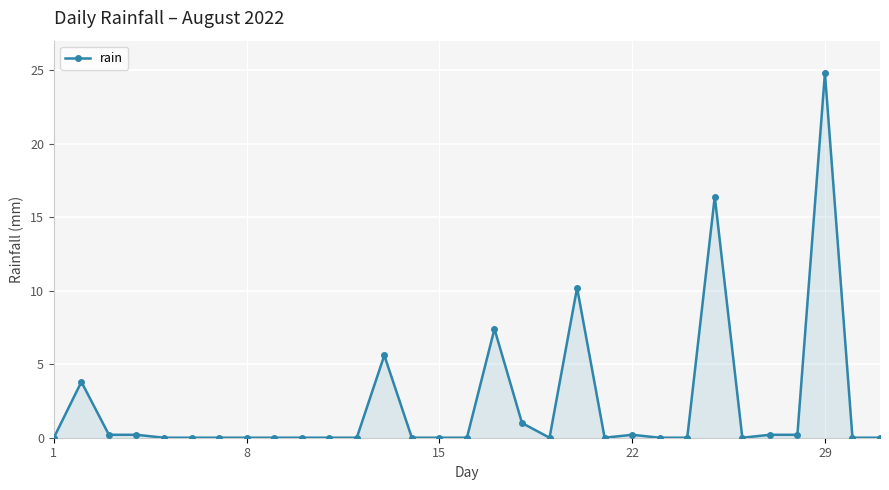

What is the sum of all values?

70.2